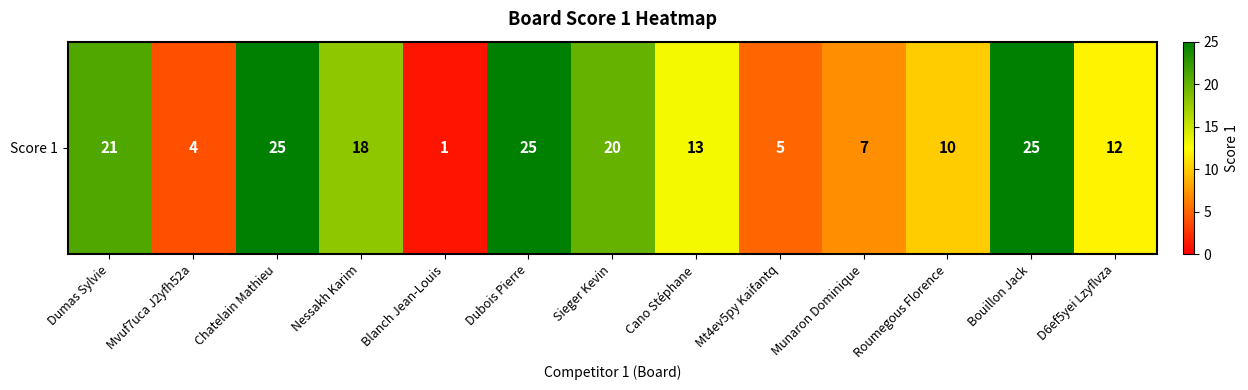

Is it true that the value at Dubois Pierre is 10?

False